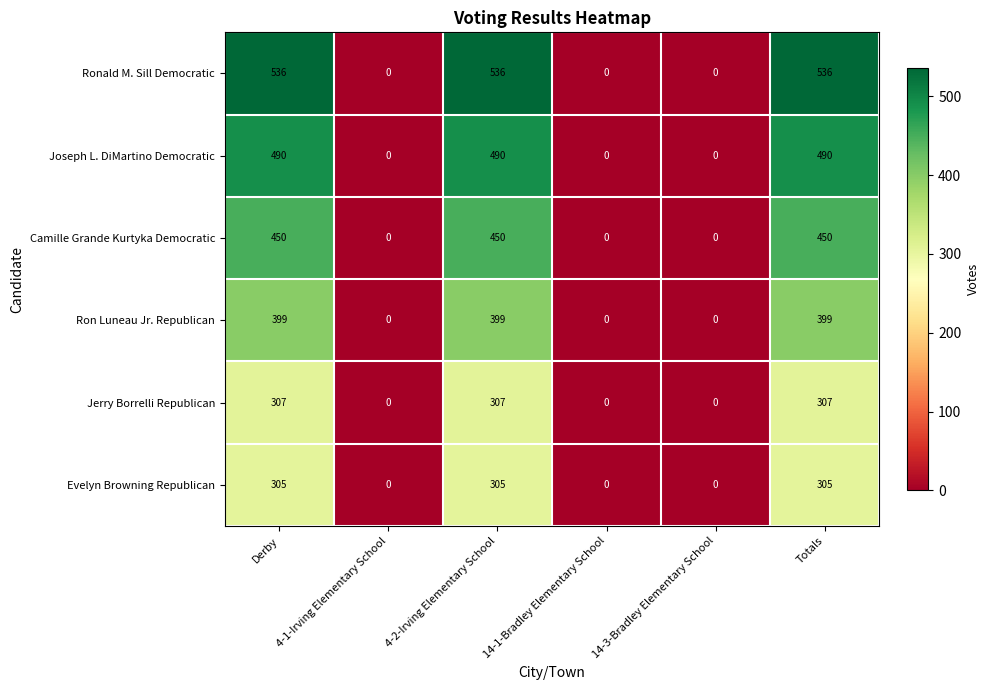

Rank the series by their maximum value, from lowest to highest.

Evelyn Browning Republican, Jerry Borrelli Republican, Ron Luneau Jr. Republican, Camille Grande Kurtyka Democratic, Joseph L. DiMartino Democratic, Ronald M. Sill Democratic